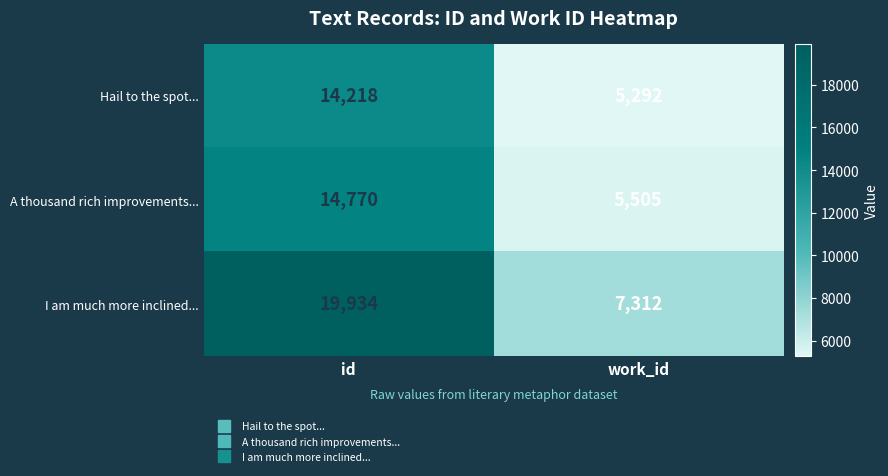

What is the difference between the highest and lowest values at id?

5716